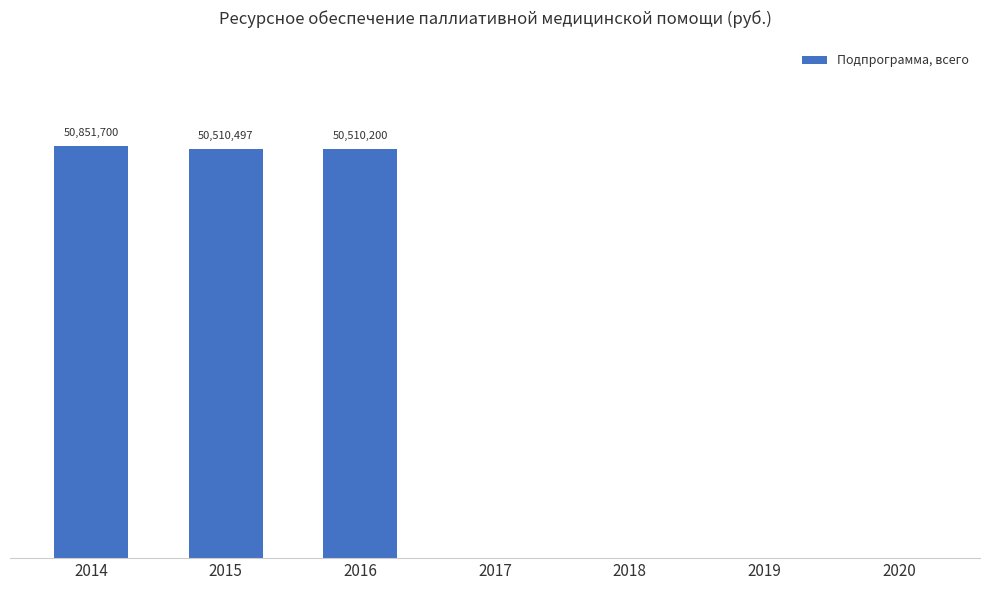

What is the average value?

21696056.8